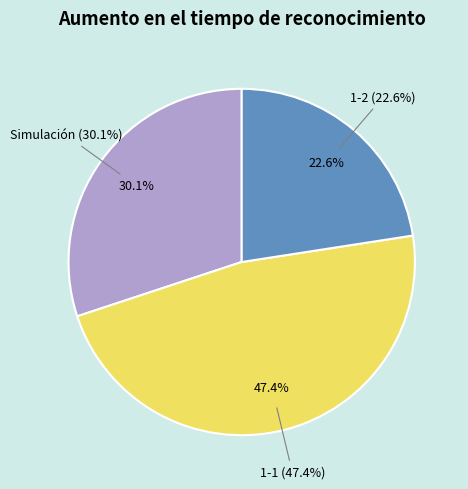

Does Simulación account for over 50% of the chart?

No